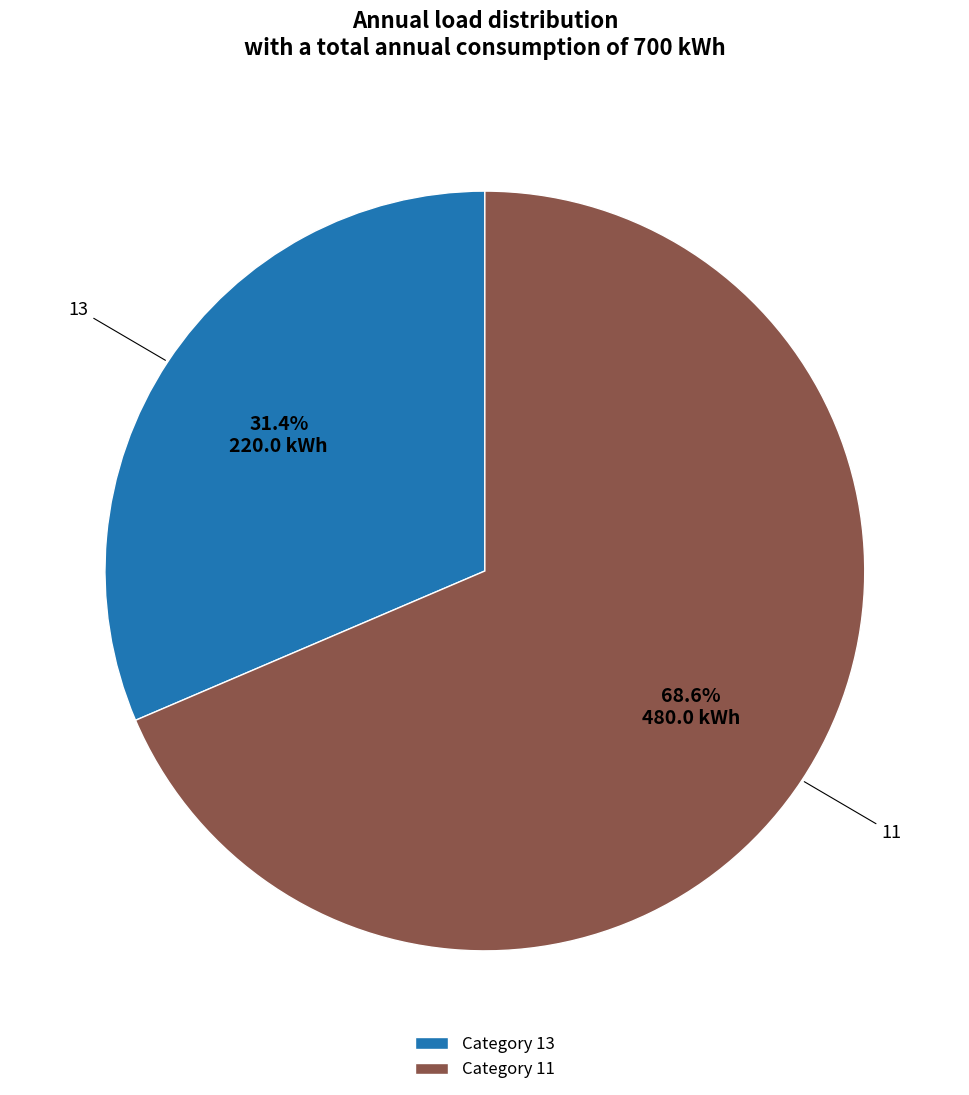

Which category has the biggest portion of the pie?

Category 11